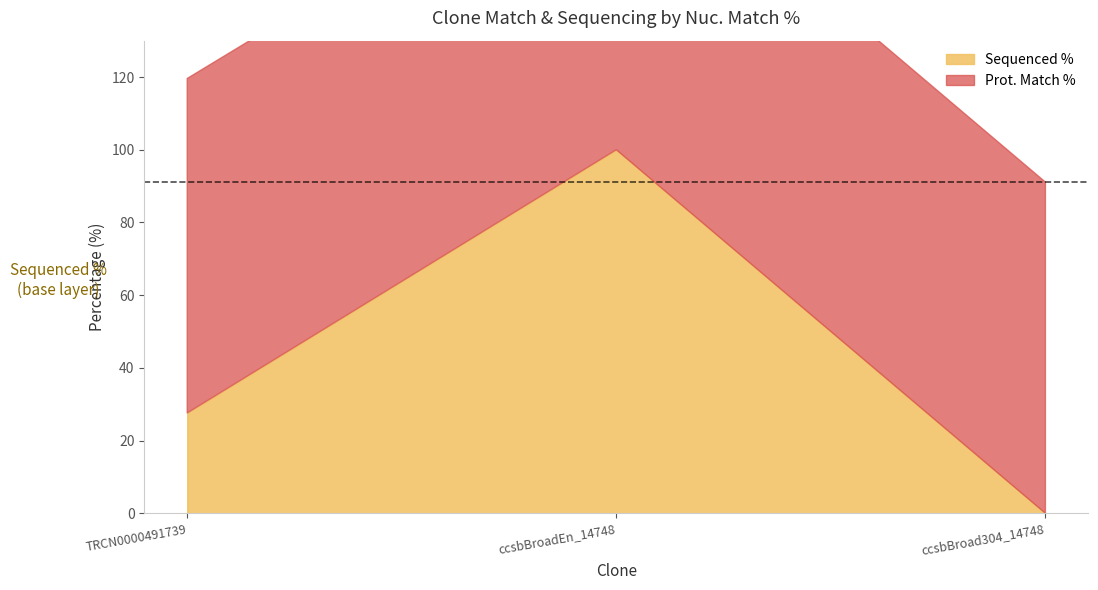

At which category is the sum across all series the highest?

ccsbBroadEn_14748